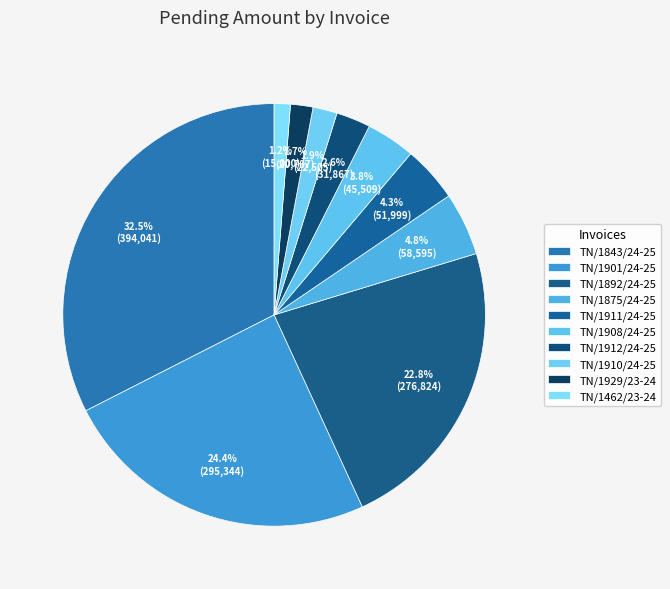

Is it true that TN/1908/24-25 is 9% of the pie?

False